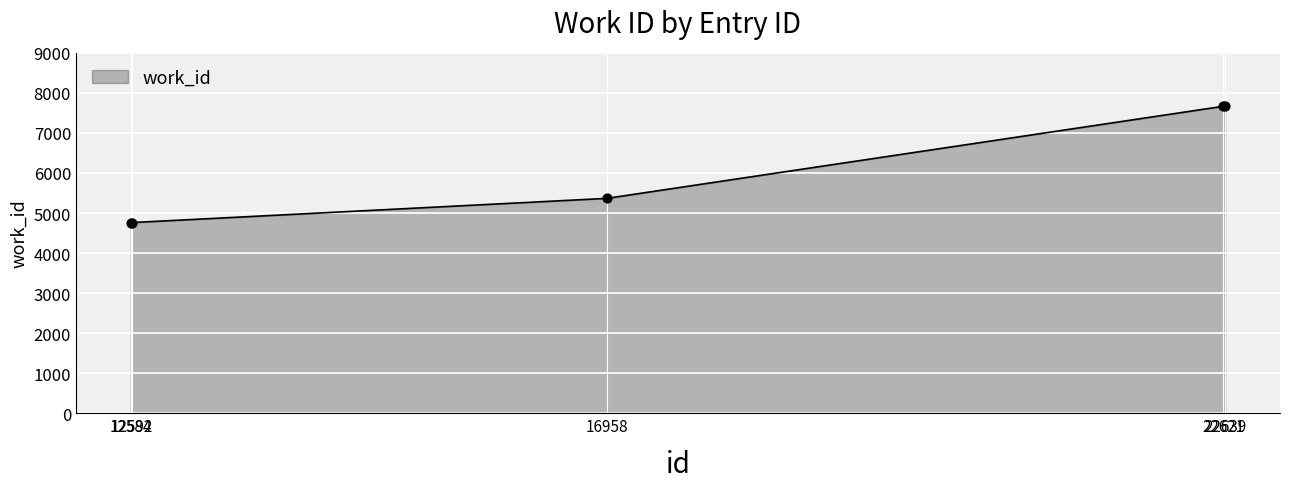

Approximately how many times larger is the value at 22621 compared to 22639?

1.0